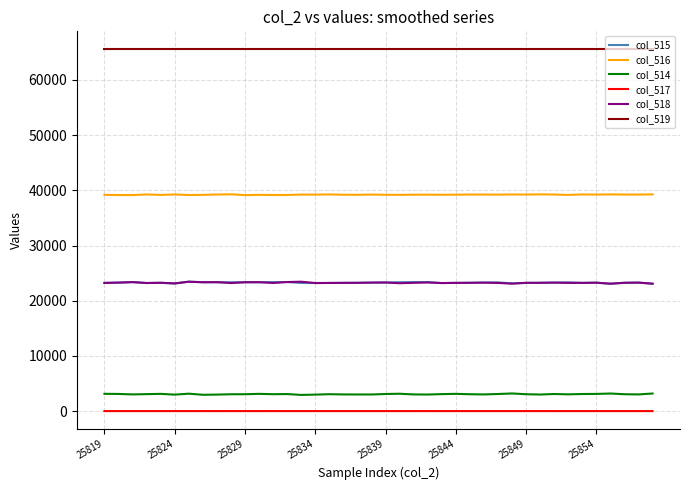

Count the number of data series in this chart.

6